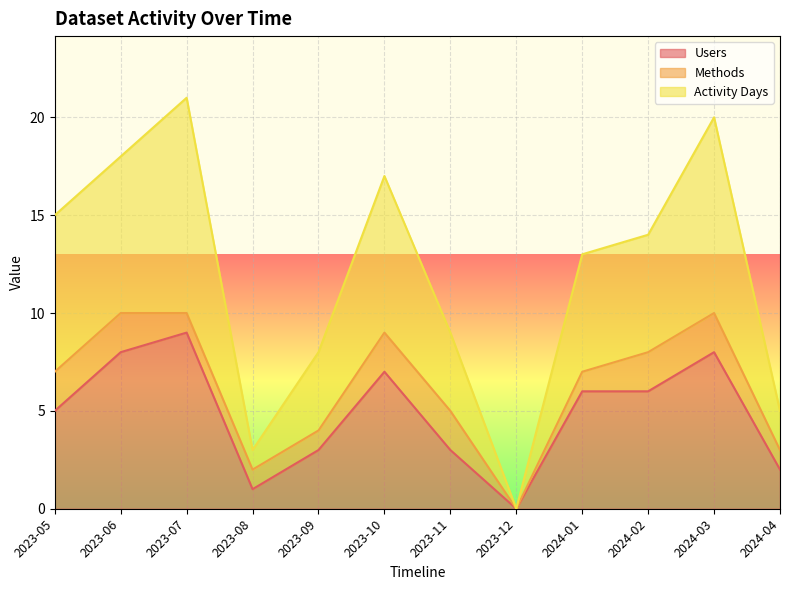

True or false: Users has a value of 14 at 2023-06.

False